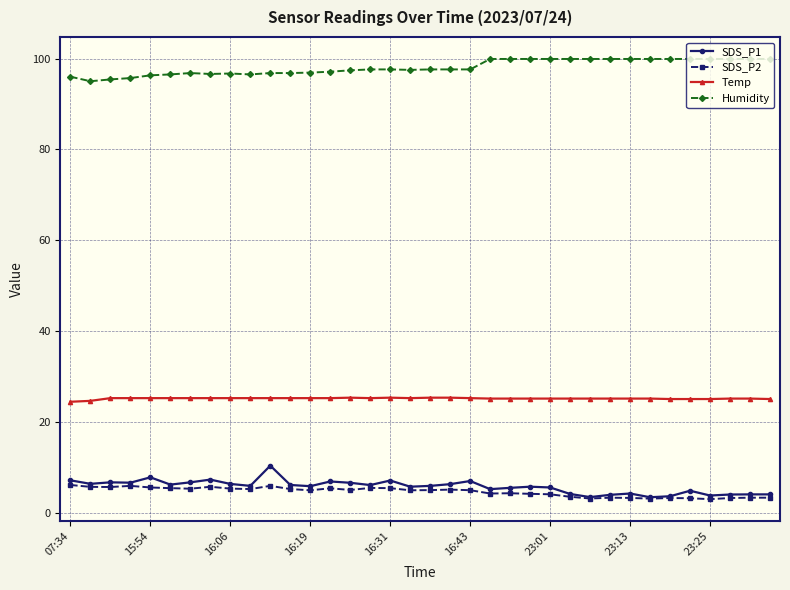

At how many categories does at least one series exceed 61?

36